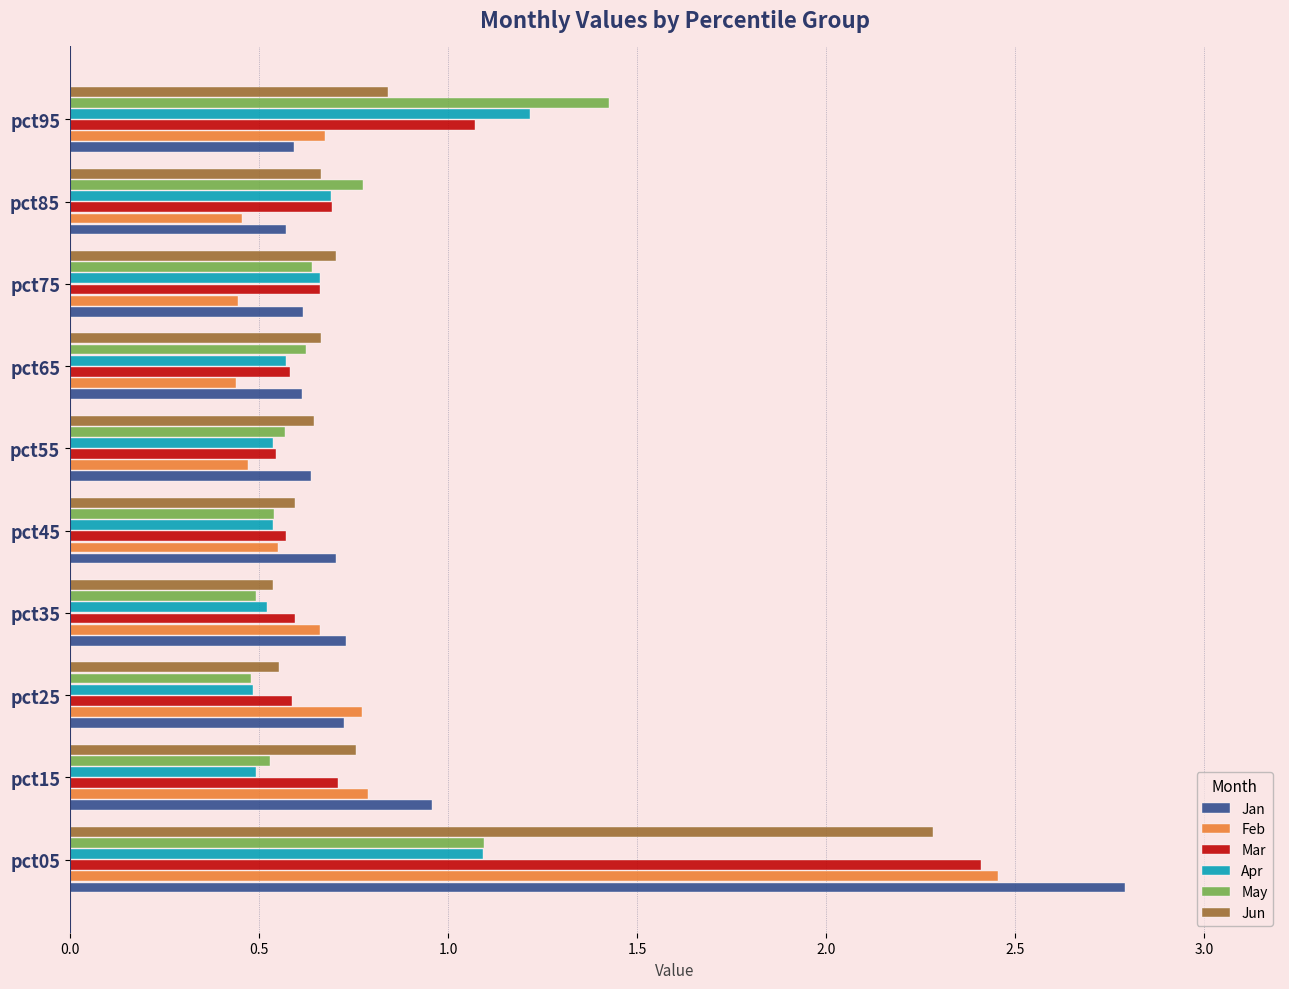

Which category has the highest value in the Jun series?

pct05